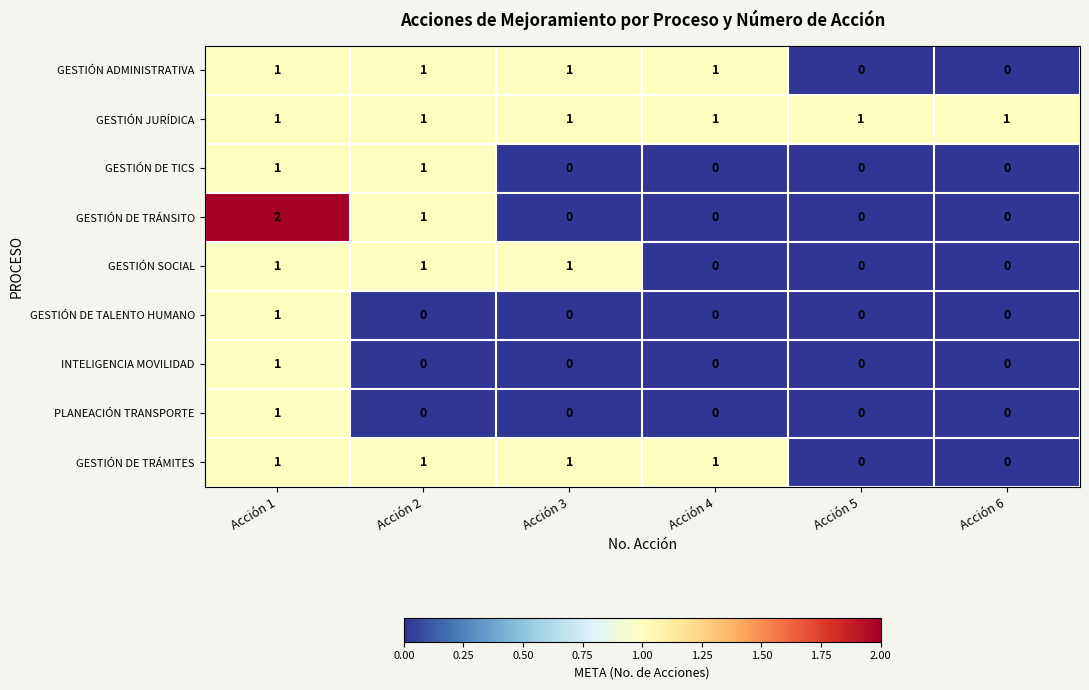

Count the GESTIÓN ADMINISTRATIVA values in the range 0 to 1.

6